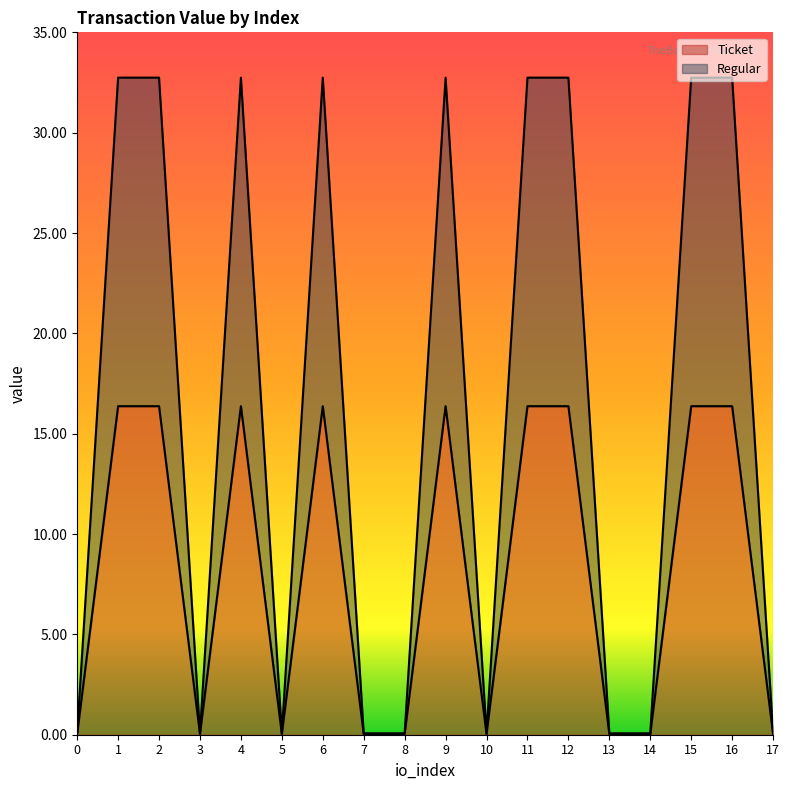

Reading left to right, what are all the values shown in this chart?

Ticket: 0=0.0	1=16.4	2=16.4	3=0.0	4=16.4	5=0.0	6=16.4	7=0.0	8=0.0	9=16.4	10=0.0	11=16.4	12=16.4	13=0.0	14=0.0	15=16.4	16=16.4	17=0.0
Regular: 0=0.1	1=32.7	2=32.7	3=0.1	4=32.7	5=0.1	6=32.7	7=0.1	8=0.1	9=32.7	10=0.1	11=32.7	12=32.7	13=0.1	14=0.1	15=32.7	16=32.7	17=0.1